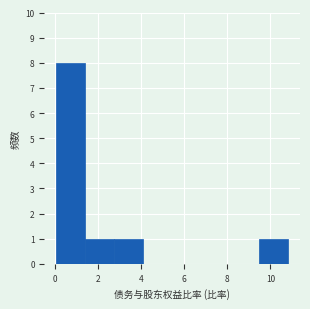

Reading left to right, transcribe this chart: for each bar, give the range it covers on the x-axis and its height. Neither the bar edges nor the heights are printed on the chart, so give them approximately, as read against the axes.

0.0 to 1.4: 8
1.4 to 2.8: 1
2.8 to 4.0: 1
4.0 to 5.4: 0
5.4 to 6.8: 0
6.8 to 8.2: 0
8.2 to 9.4: 0
9.4 to 10.8: 1